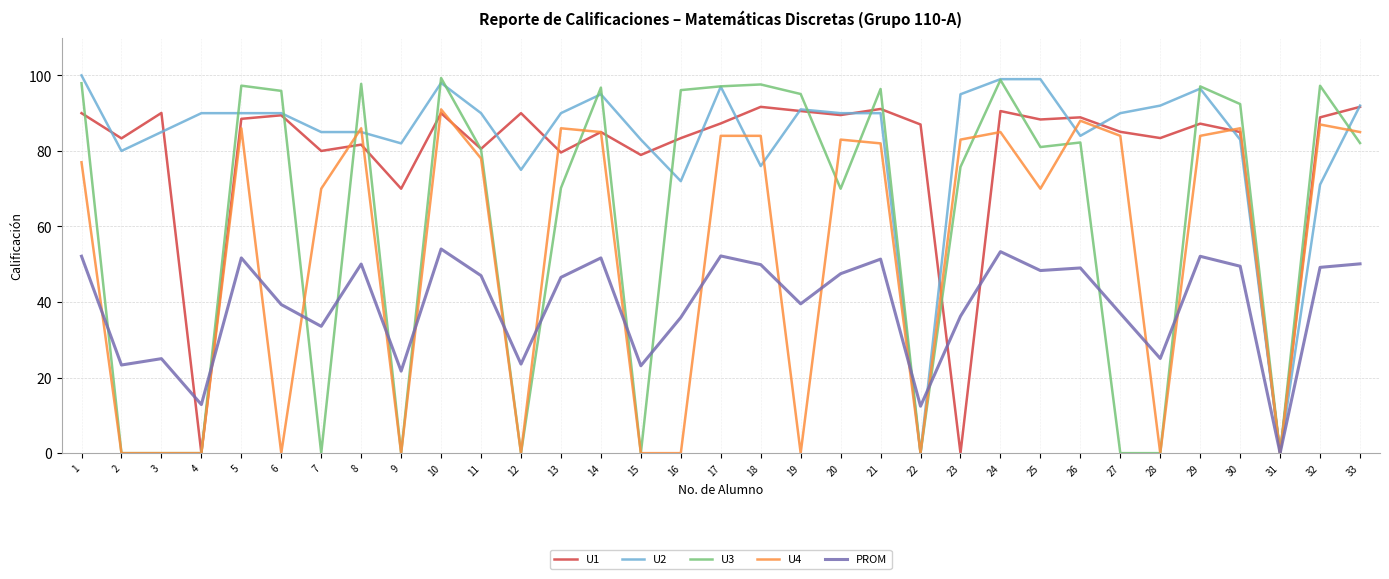

What is the sum of the U3 values at 6 and 15?

95.9